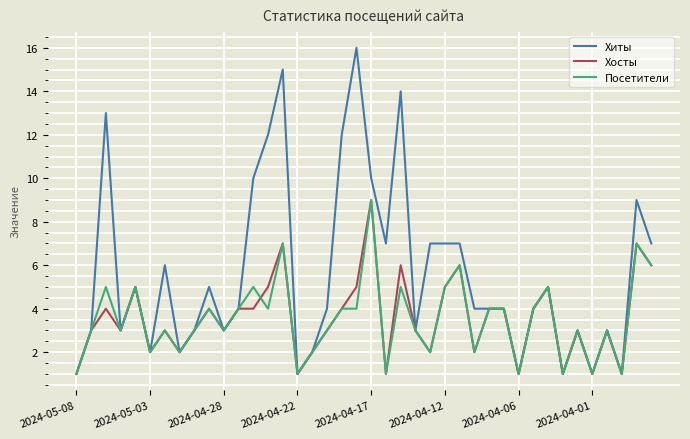

Which series has the widest spread of values?

Хиты